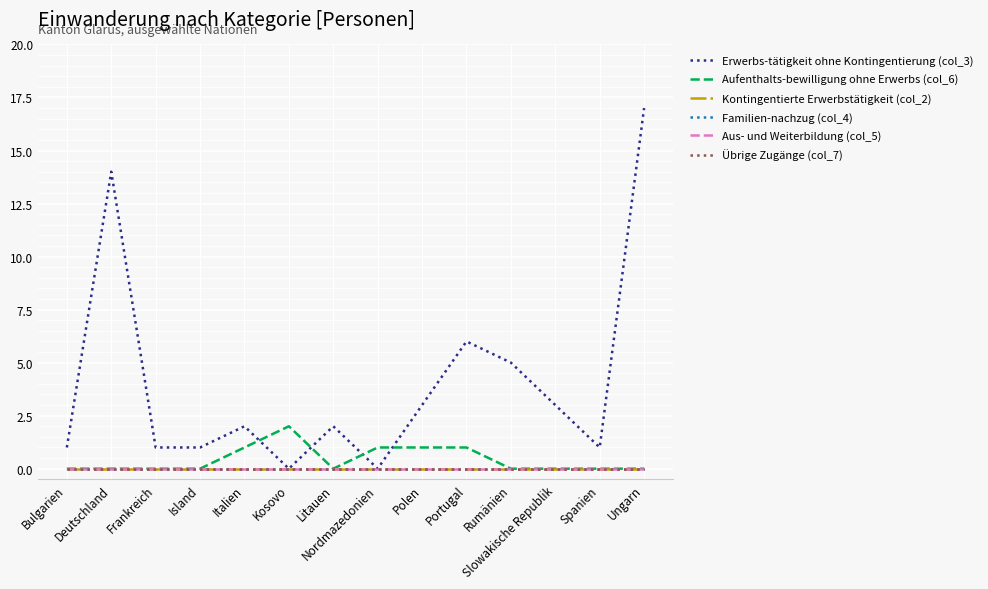

True or false: Übrige Zugänge (col_7) has a value of 0 at Bulgarien.

True